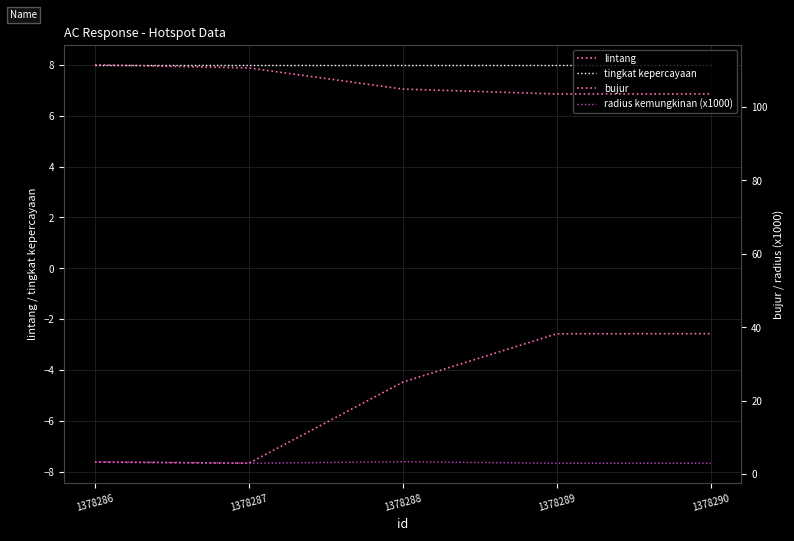

At which category does lintang reach its first local valley?

1378287